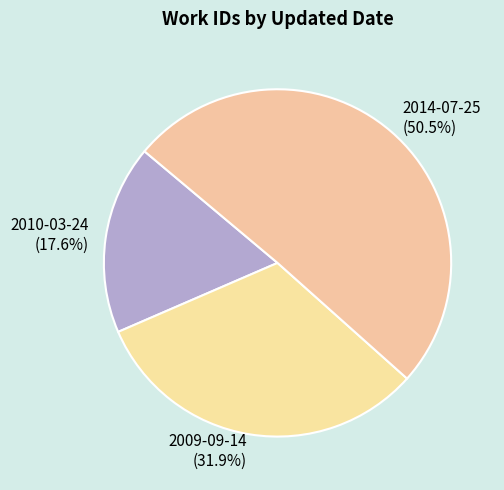

Which category accounts for the majority?

2014-07-25